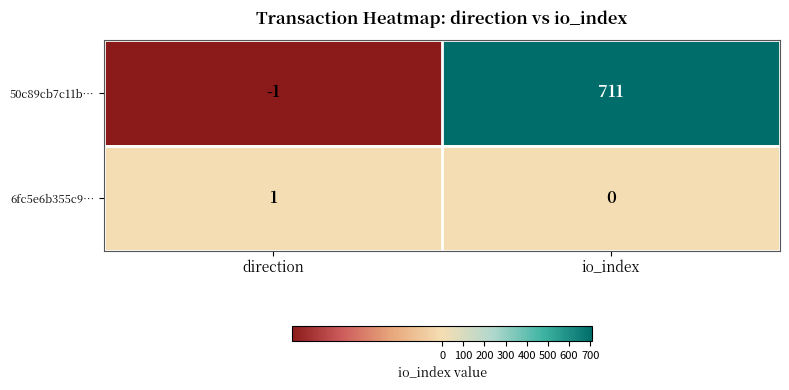

List the series in order of their peak value, lowest first.

6fc5e6b355c9…, 50c89cb7c11b…